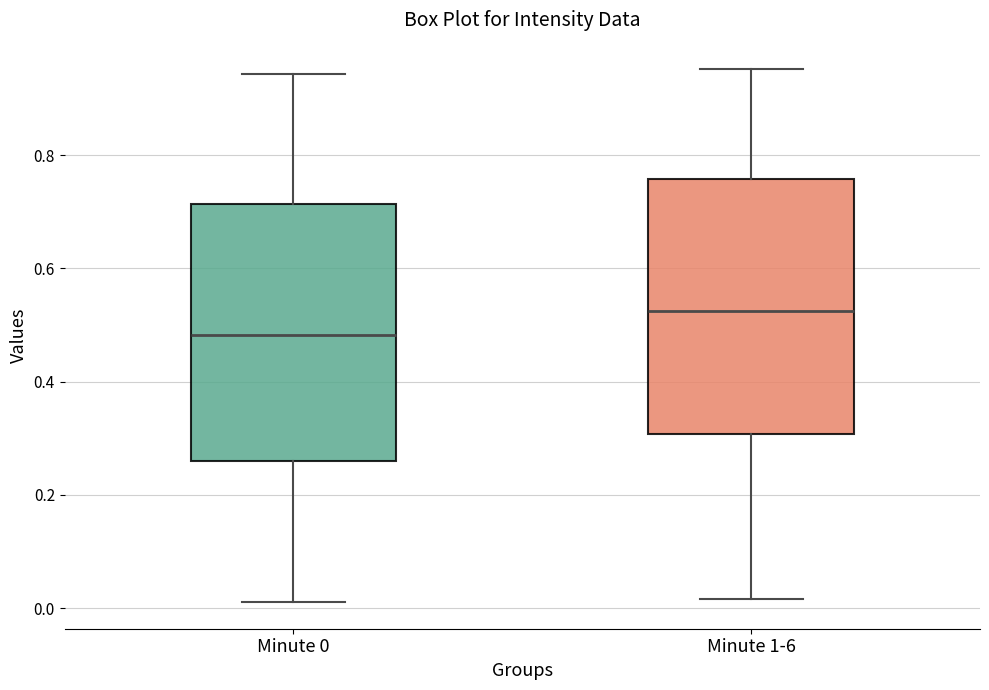

Reading left to right, read every box against the y-axis: the position of its median line, the range the box covers, and the ends of its whiskers. The values are not printed on the chart, so give them approximately, as read against the axis.

Minute 0: median 0.48, box 0.26 to 0.72, whiskers 0.02 to 0.94
Minute 1-6: median 0.52, box 0.30 to 0.76, whiskers 0.02 to 0.96